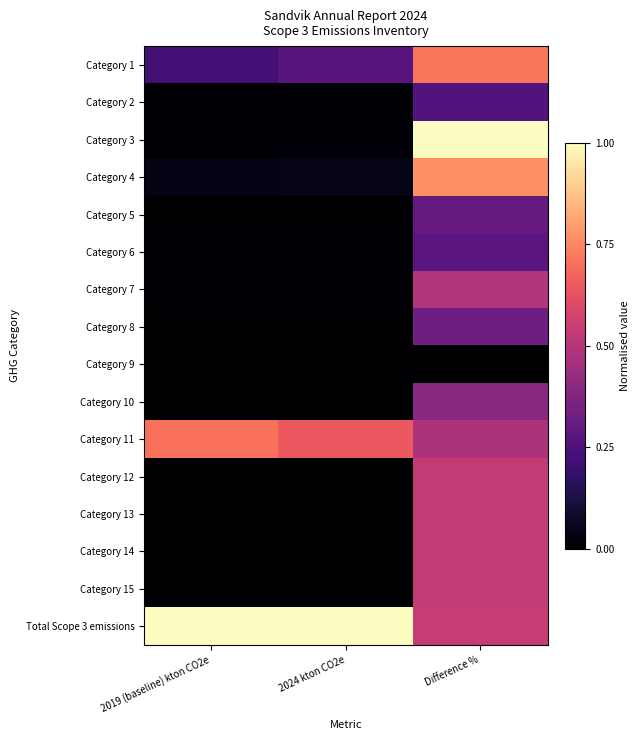

Which series has the largest range (max minus min)?

Category 3